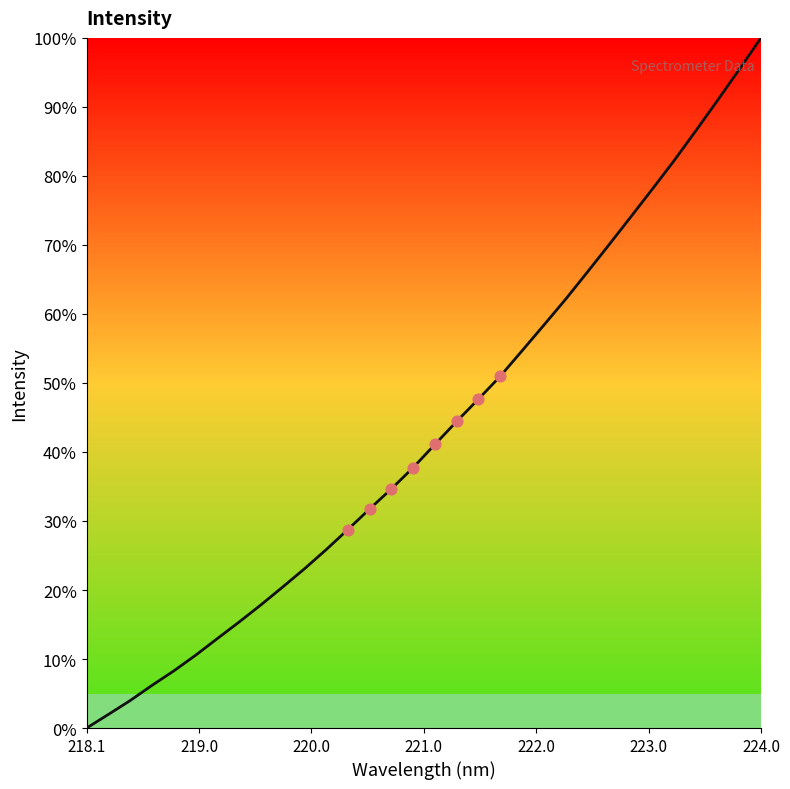

What is the maximum value shown in the chart?

100.0